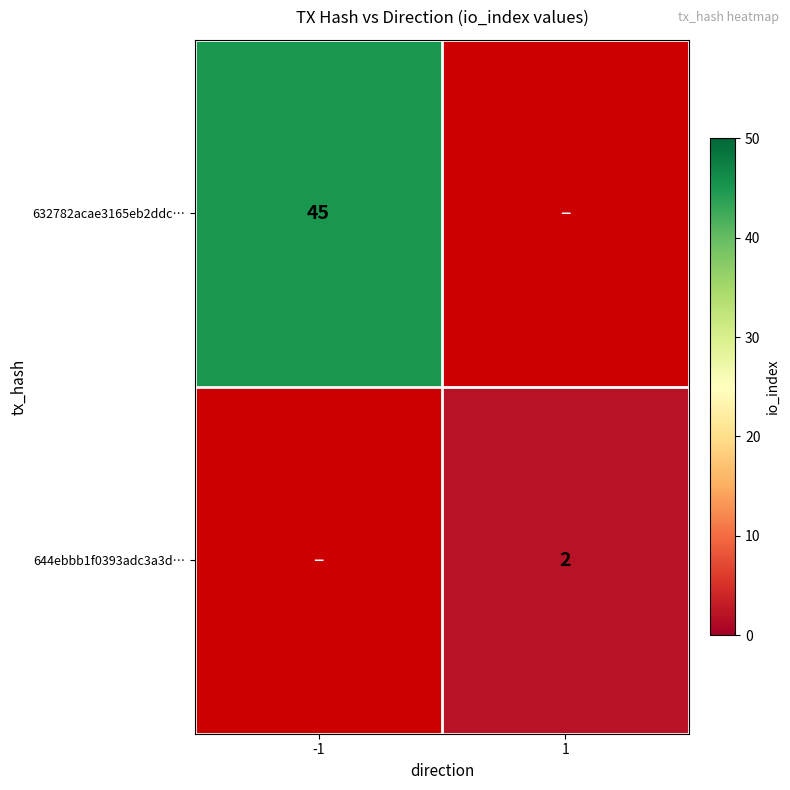

The 644ebbb1f0393adc3a3d… series shows 2 at 1. True or false?

True